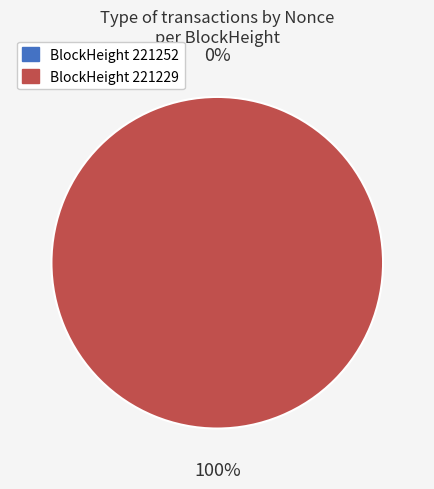

How many slices are in this pie chart?

2